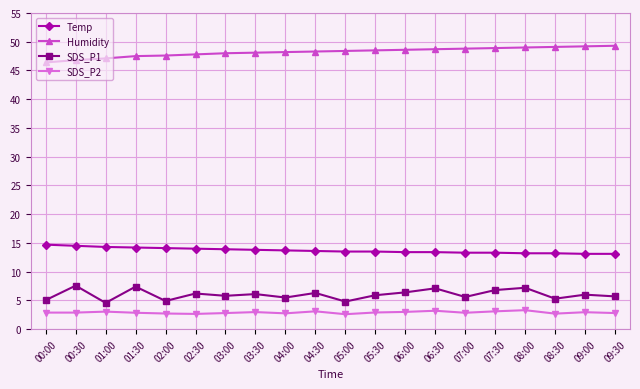

List the series in order of their peak value, lowest first.

SDS_P2, SDS_P1, Temp, Humidity